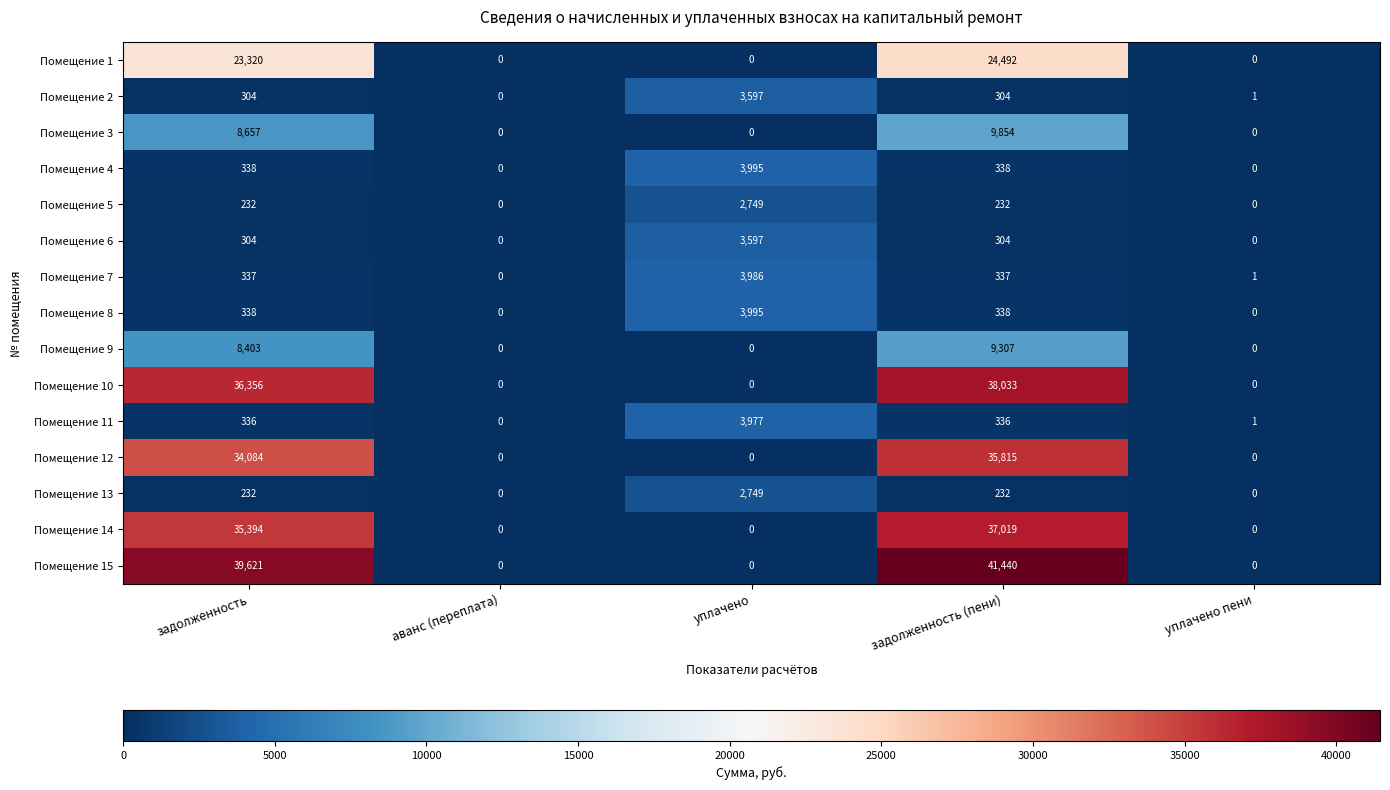

True or false: Помещение 14 has a value of 0 at аванс (переплата).

True